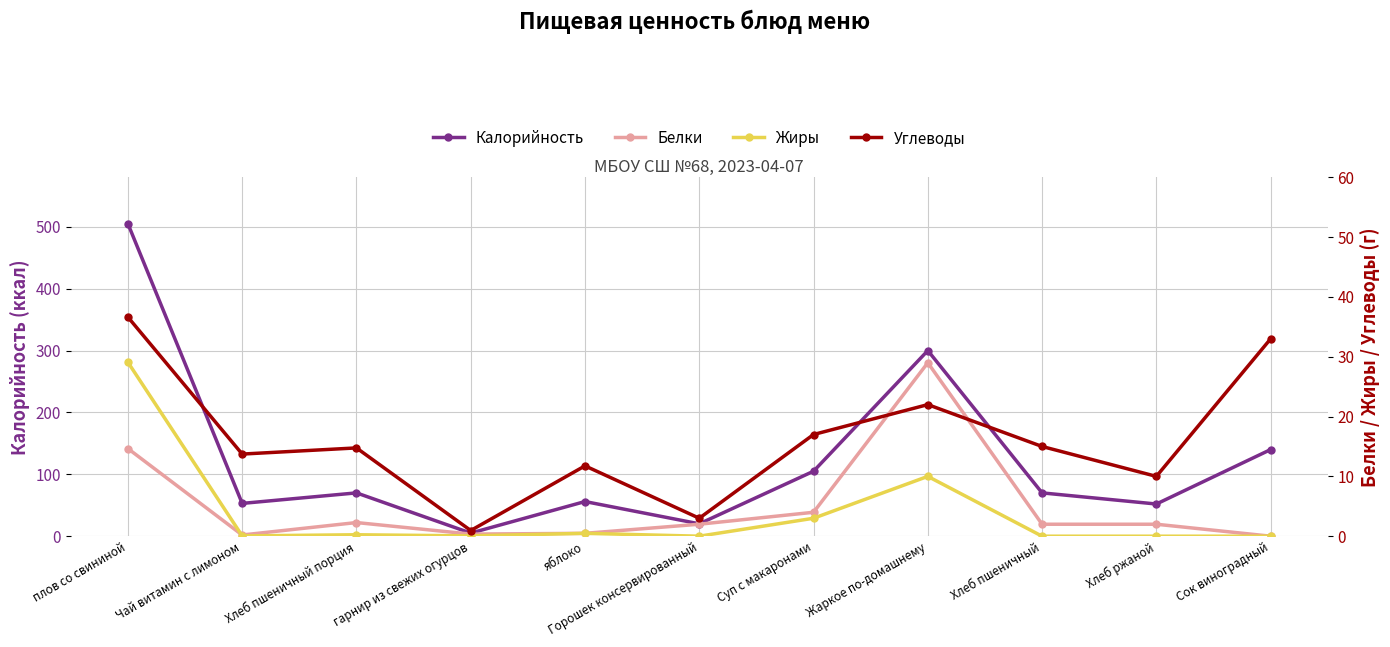

What is the difference between the highest and lowest values at яблоко?

55.5